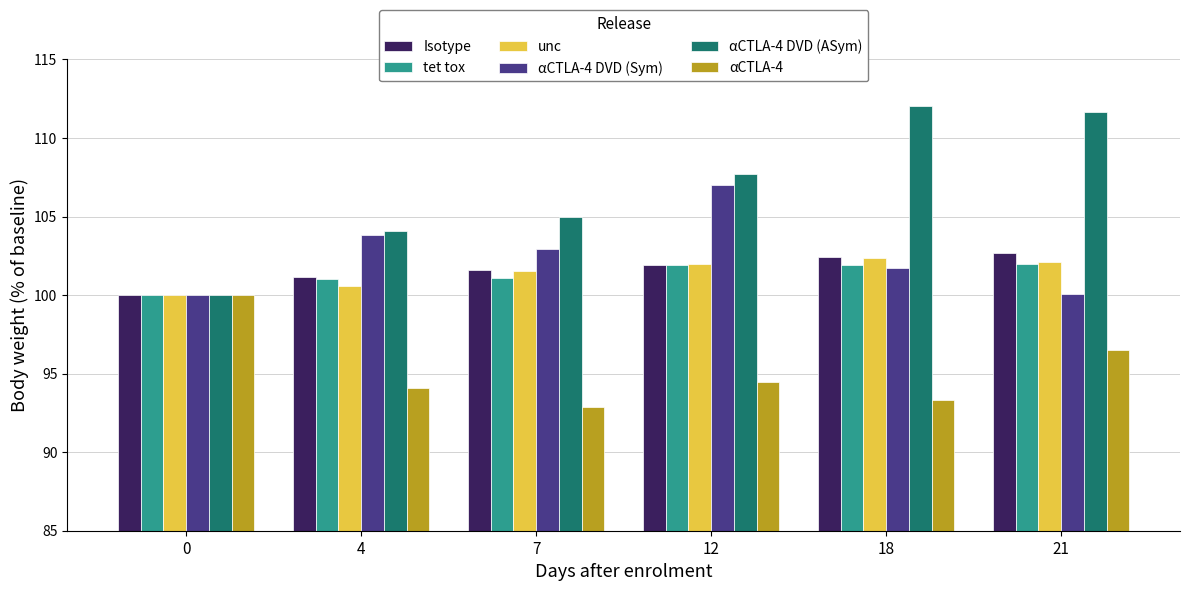

What is the greatest value displayed?

112.0